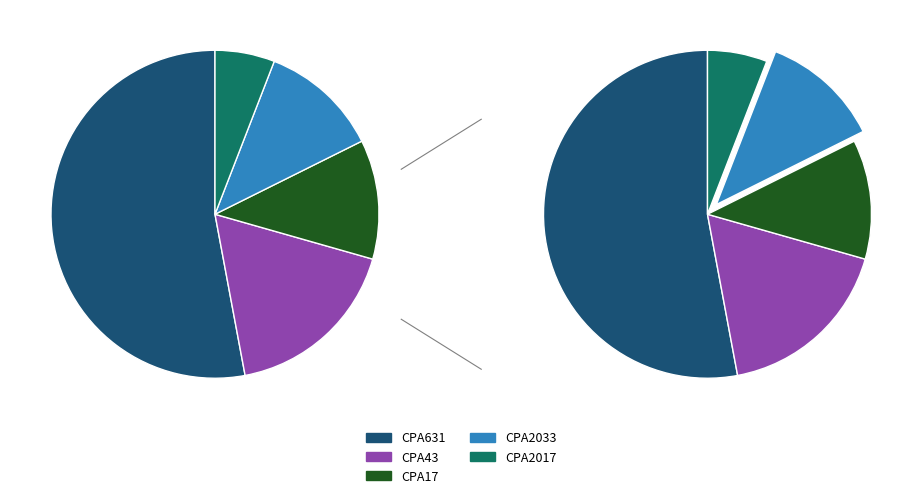

How many slices are in this pie chart?

5